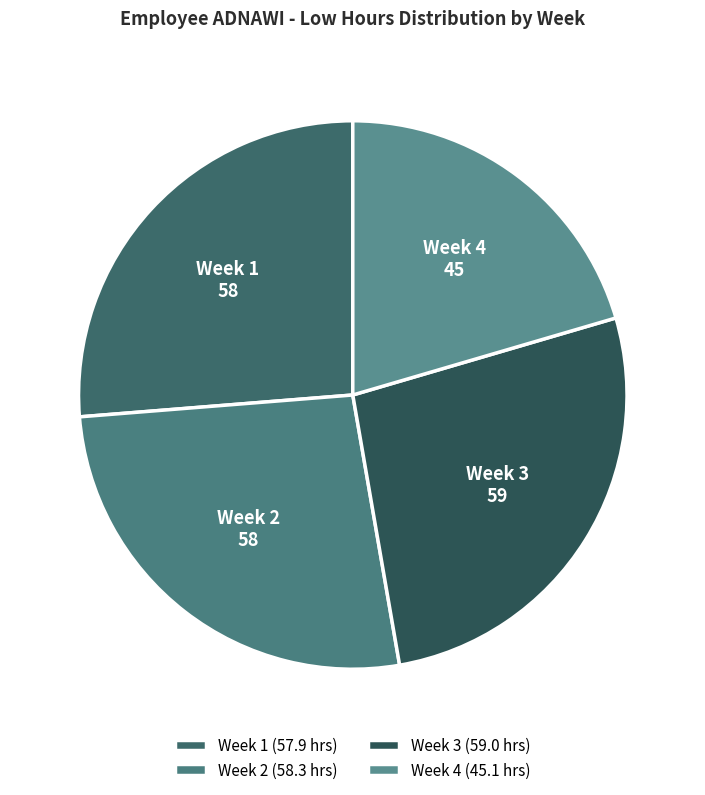

Do Week 1 and Week 4 together represent more than half of the pie?

No